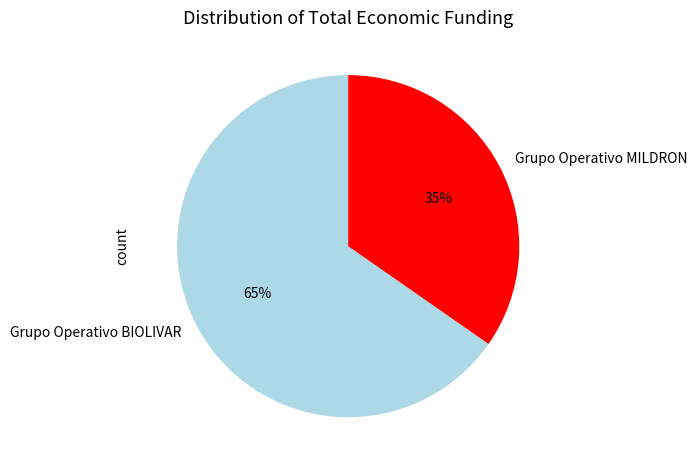

What is the majority slice?

Grupo Operativo BIOLIVAR